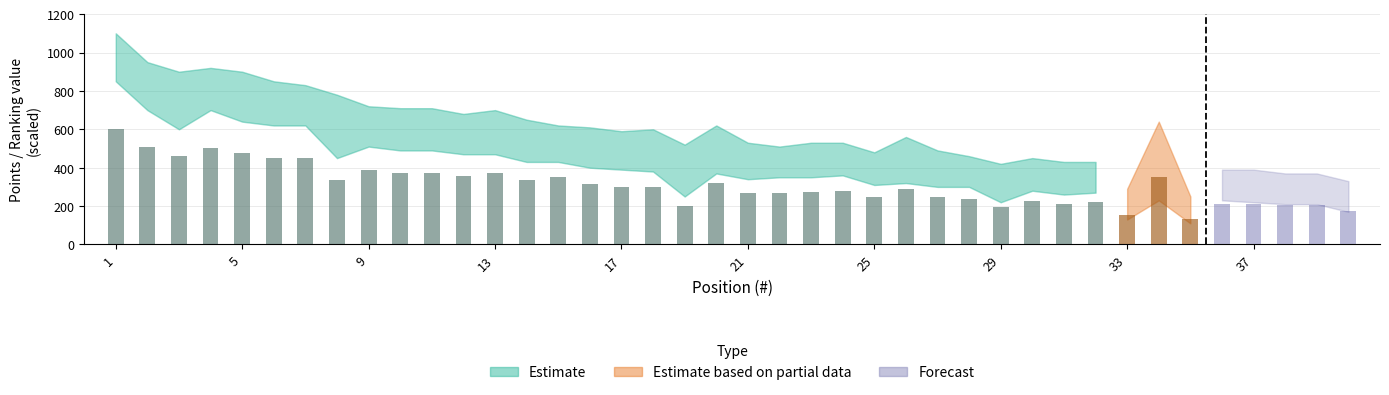

What value does the data have at 17?

301.8